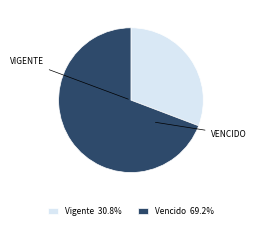

Do Vigente 30.8% and Vencido 69.2% together represent more than half of the pie?

Yes